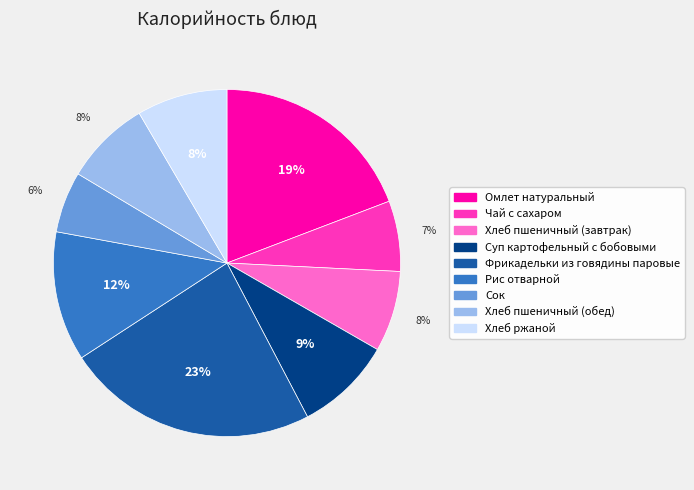

To the nearest percent, what is the average slice percentage?

11%